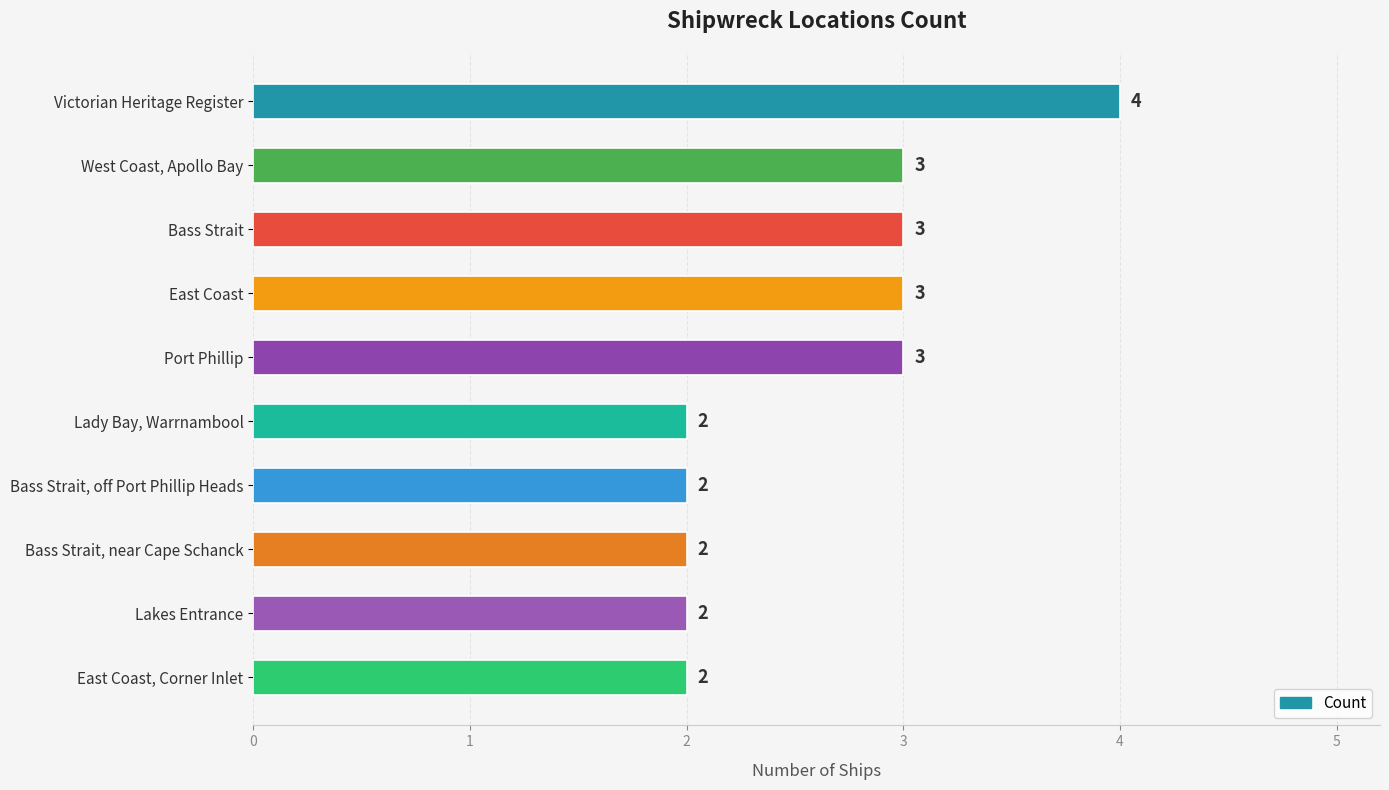

What is the minimum value shown in the chart?

2